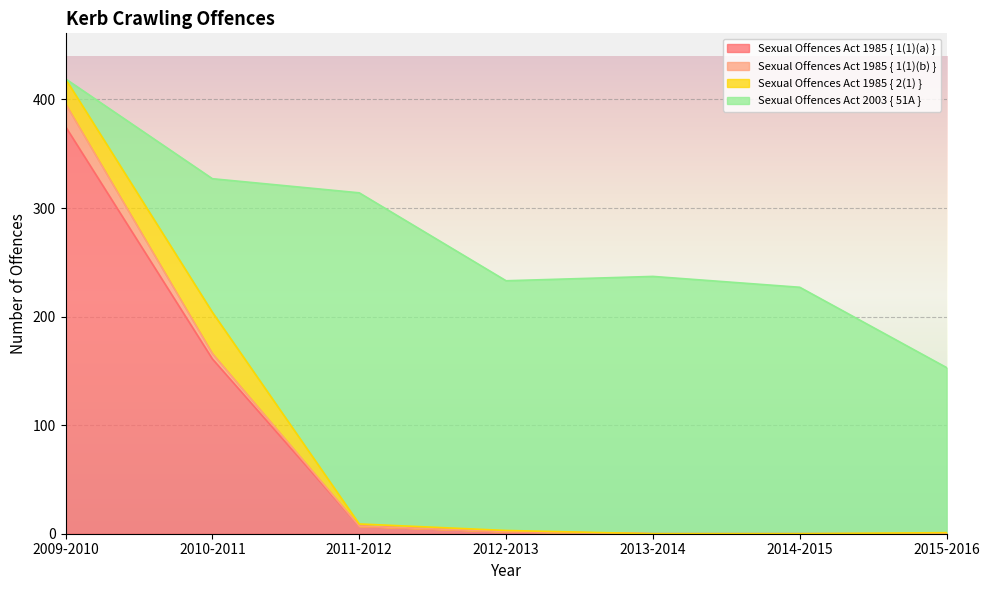

The Sexual Offences Act 1985 { 1(1)(a) } series shows 103 at 2010-2011. True or false?

False